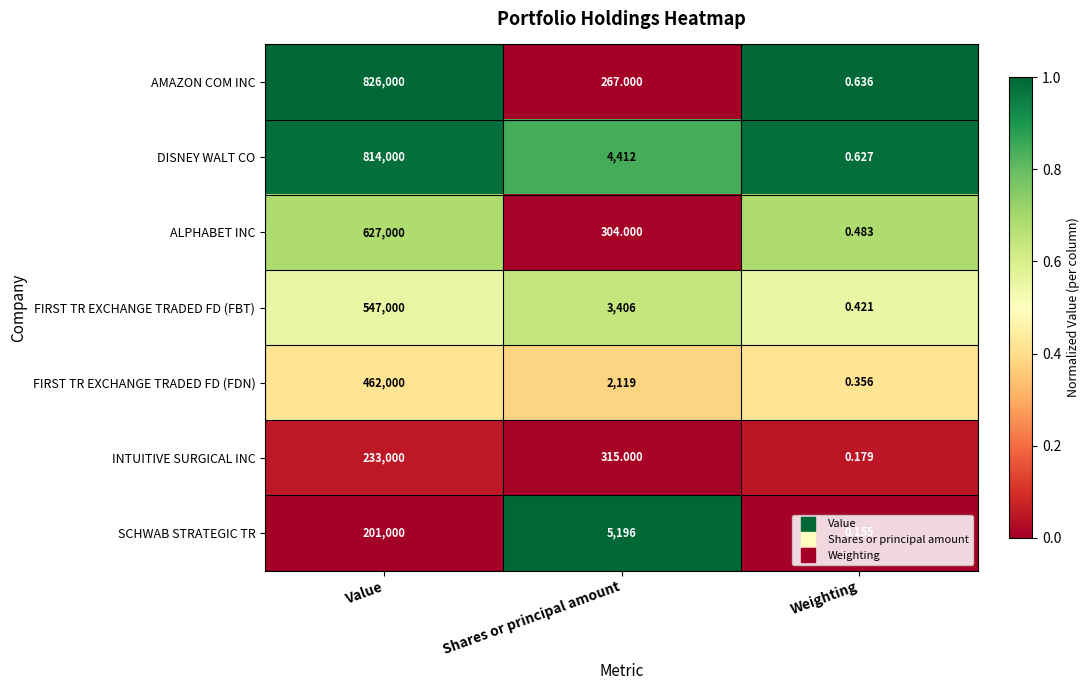

Rank the series by their maximum value, from highest to lowest.

AMAZON COM INC, DISNEY WALT CO, ALPHABET INC, FIRST TR EXCHANGE TRADED FD (FBT), FIRST TR EXCHANGE TRADED FD (FDN), INTUITIVE SURGICAL INC, SCHWAB STRATEGIC TR